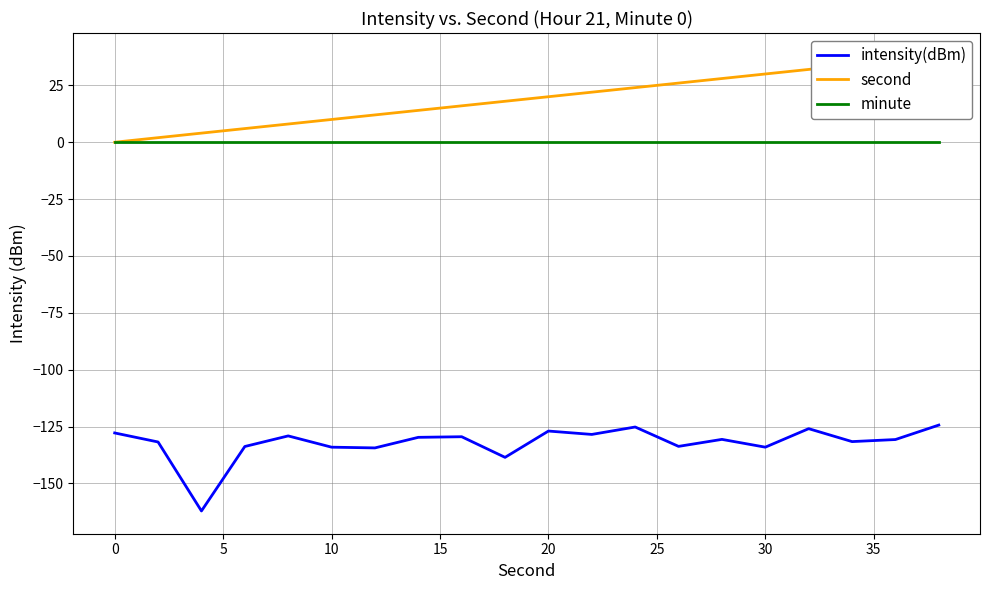

True or false: intensity(dBm) and minute intersect in this chart.

False